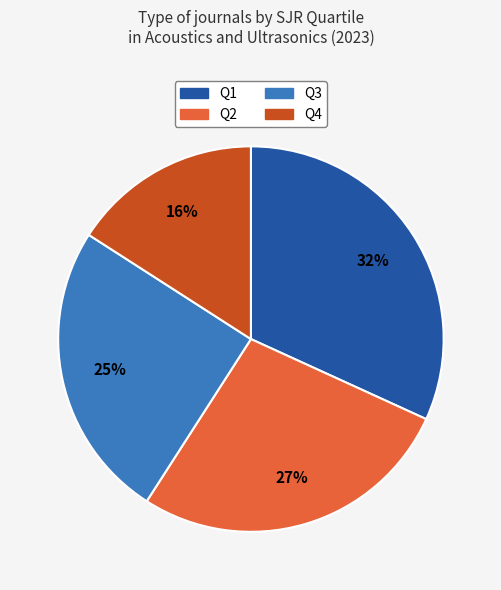

Which category has the smallest portion of the pie?

Q4